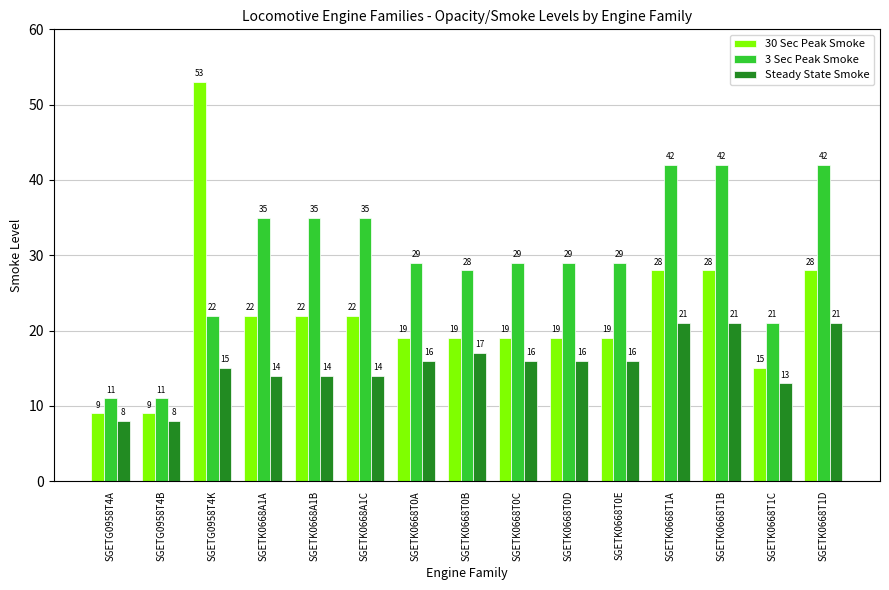

What is the spread (max minus min) of values at SGETK0668A1B?

21